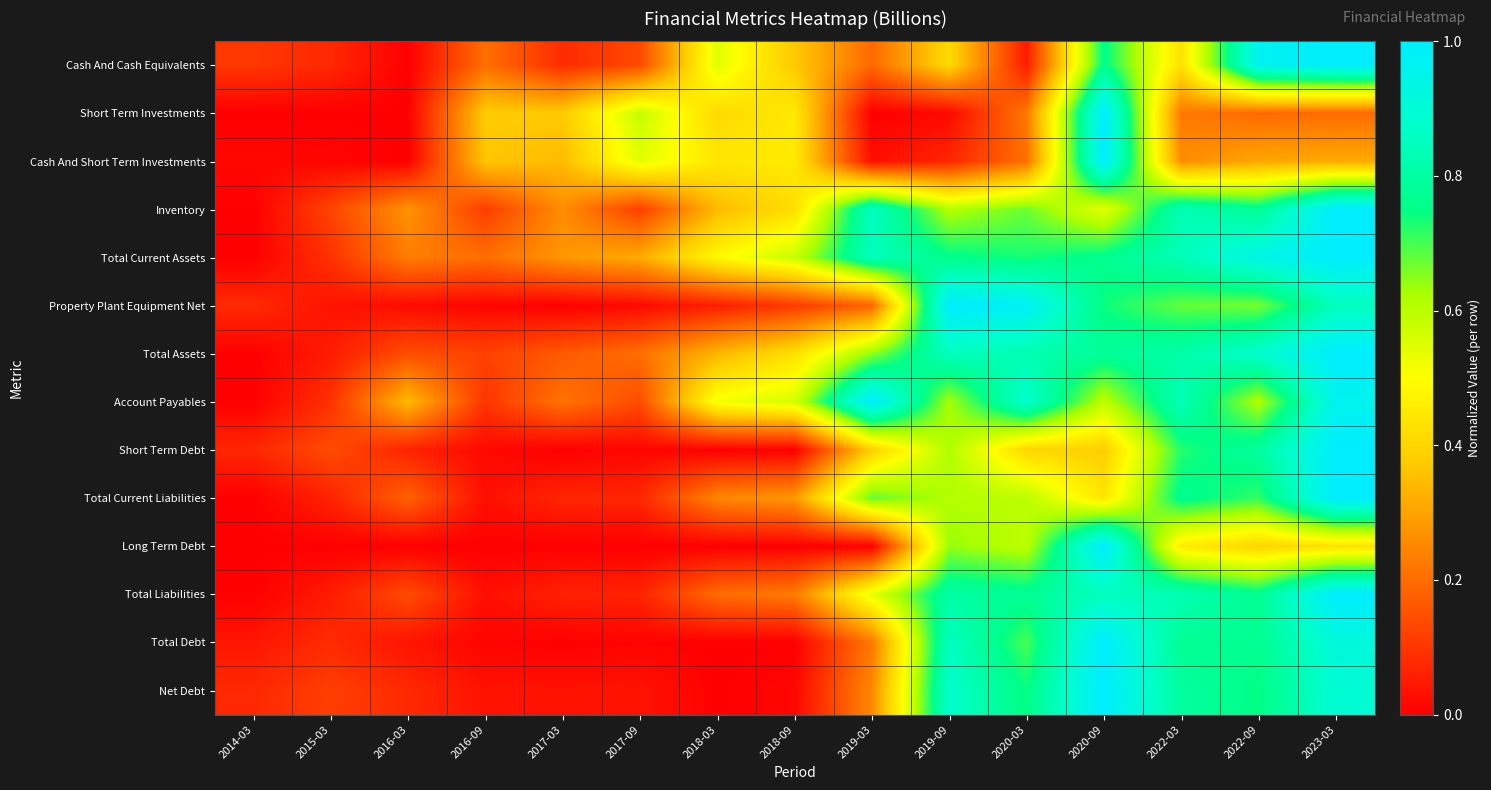

Between 2018-03 and 2020-03, which series saw the biggest shift?

Property Plant Equipment Net